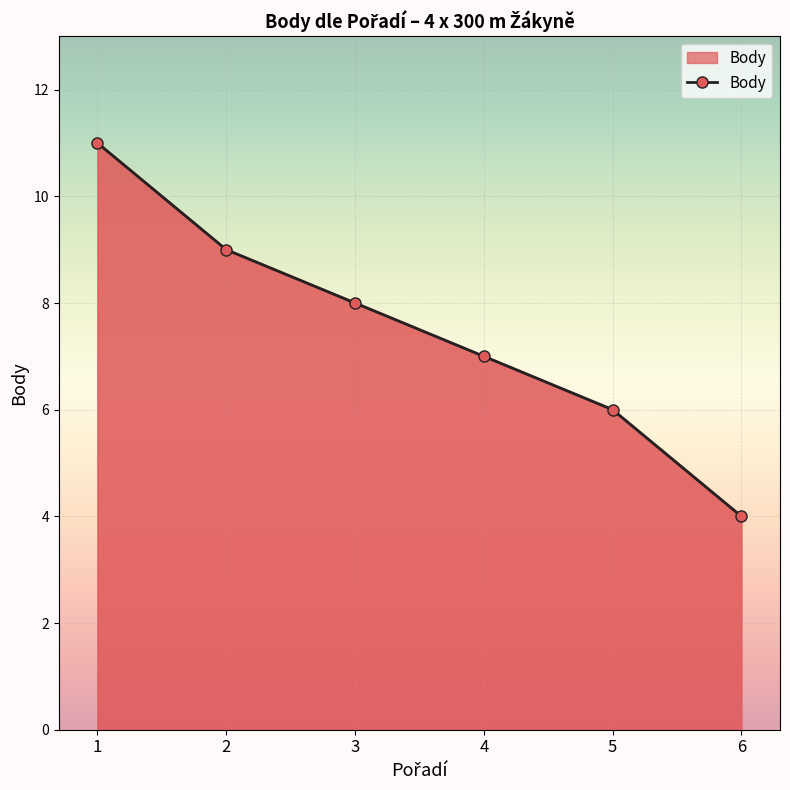

What is the change in value from 1 to 6?

-7